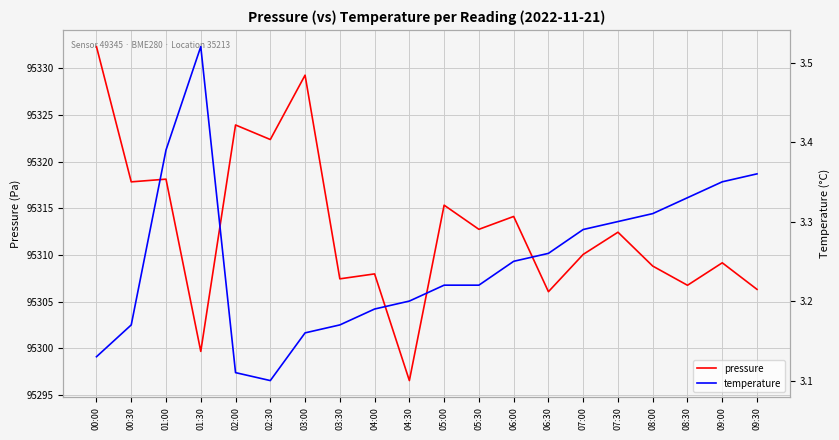

Which has a higher value, 06:00 or 03:00?

03:00